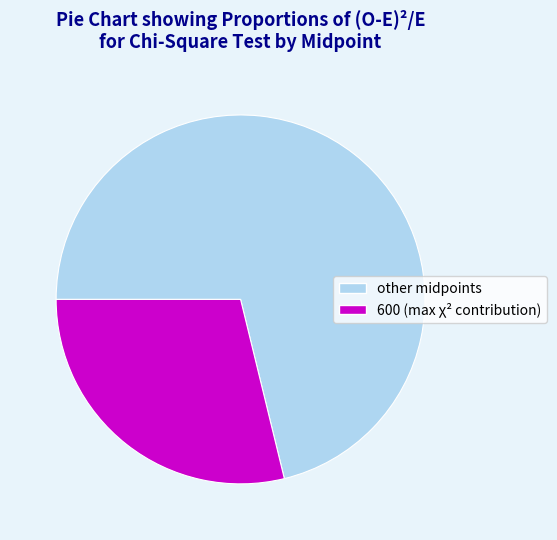

Does any single category account for the majority?

Yes